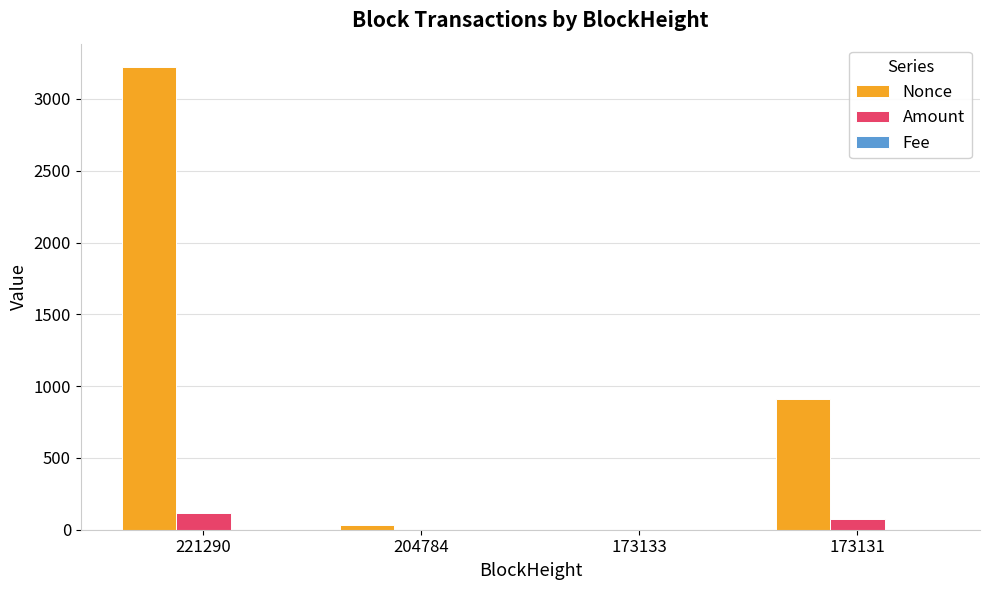

The Nonce series shows 1124.4 at 173133. True or false?

False